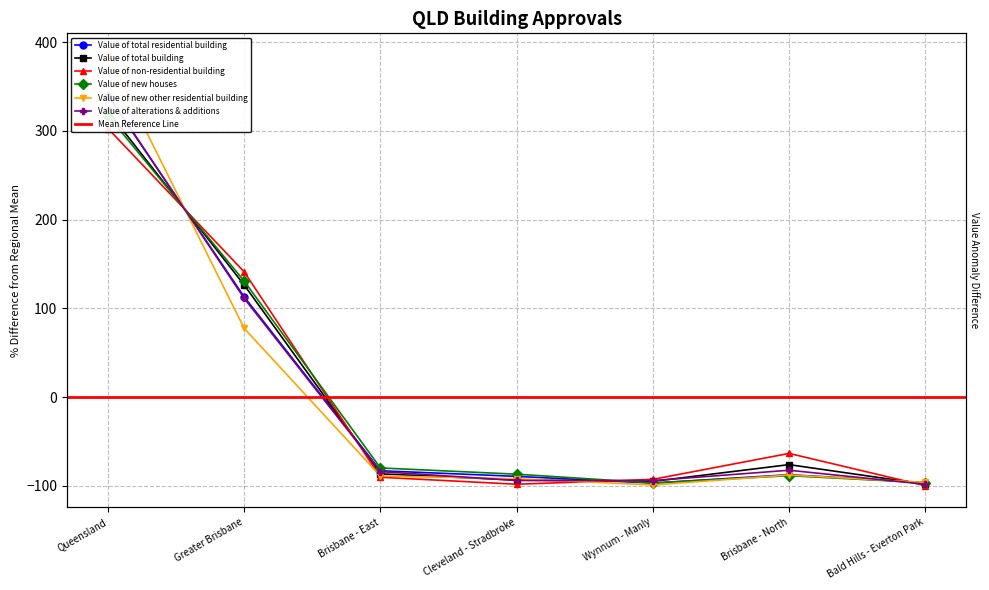

What is the highest value of the Value of total building series?

322.1